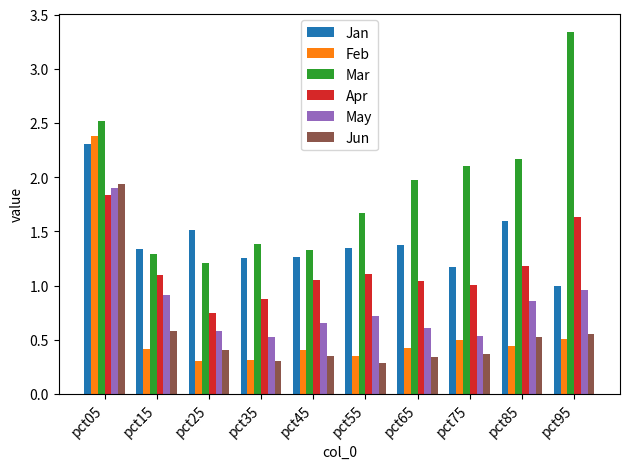

Which category has the highest value across all series?

pct95